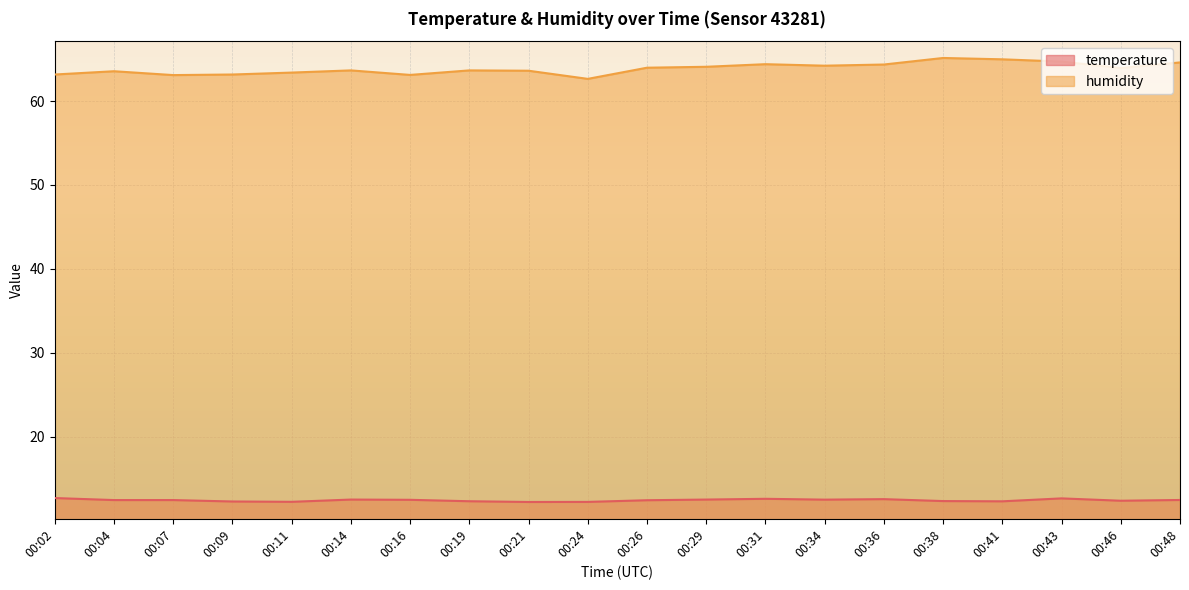

True or false: temperature and humidity cross at least once.

False